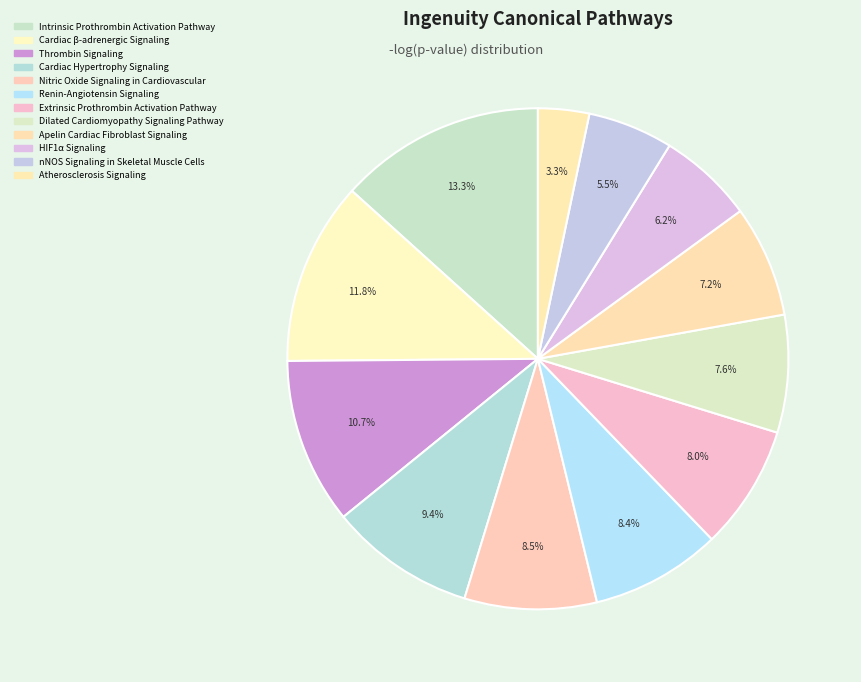

Does any single category account for the majority?

No